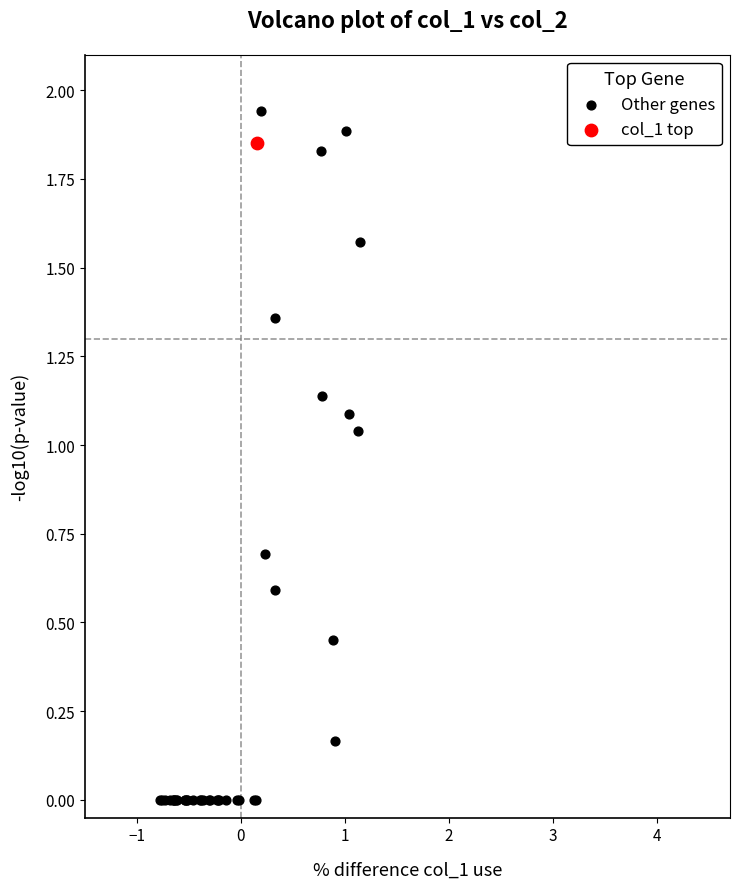

What are all the series names shown in the legend?

Other genes, col_1 top